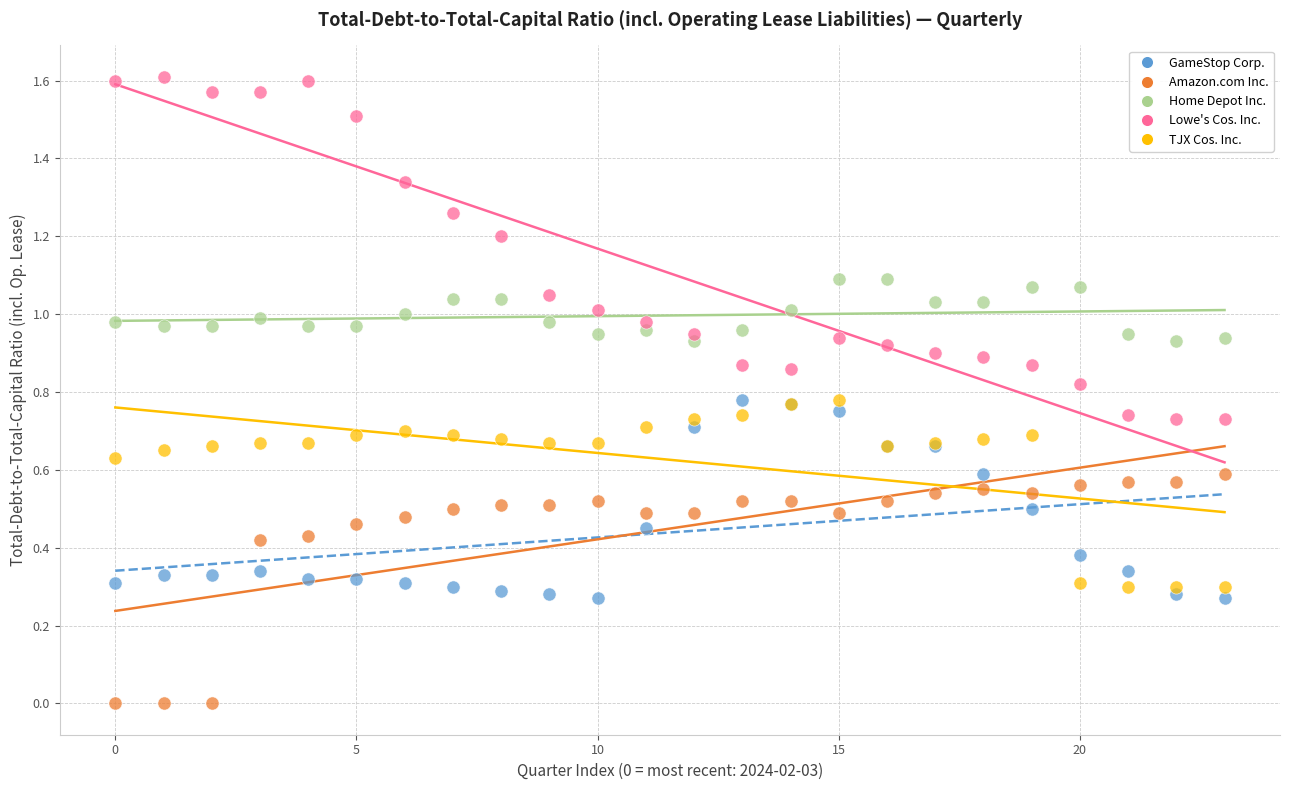

Which series contains the lowest Y value?

Amazon.com Inc.